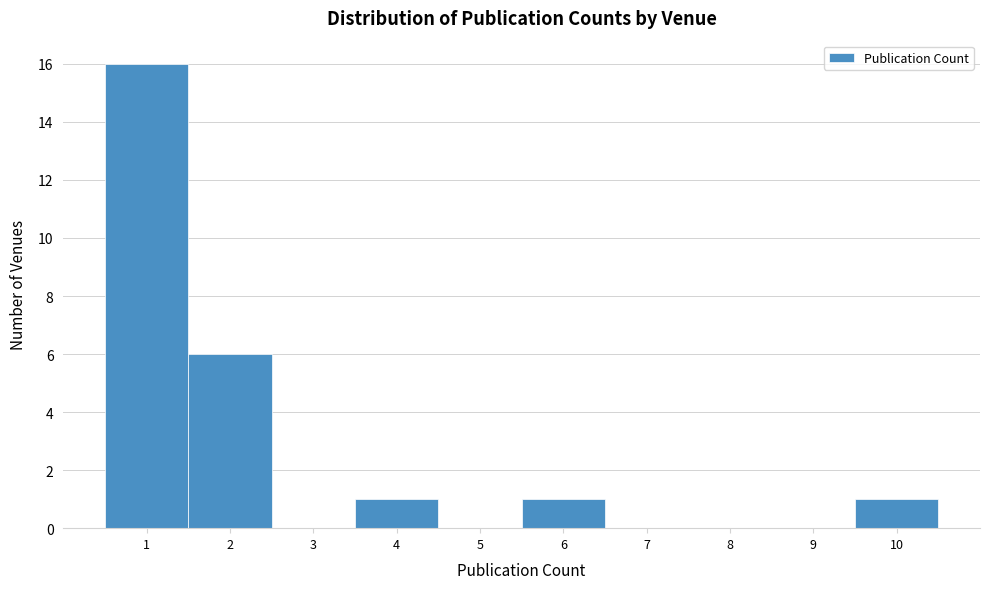

What is the height of the bar covering 5.5 to 6.5 on the x-axis? The values are not printed on the chart, so give them approximately, as read against the axis.

1